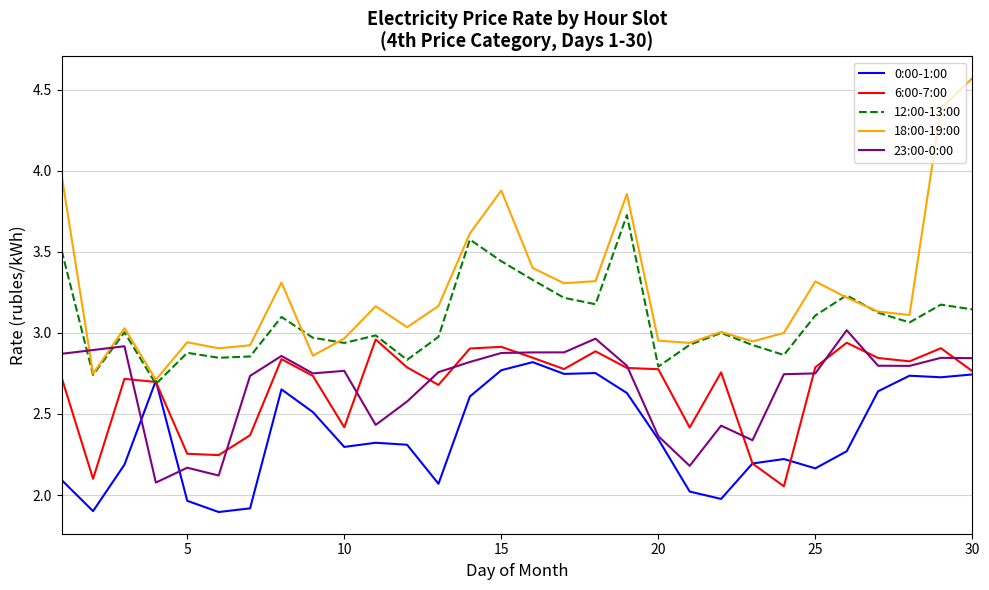

How many intersections are there between 23:00-0:00 and 12:00-13:00?

2